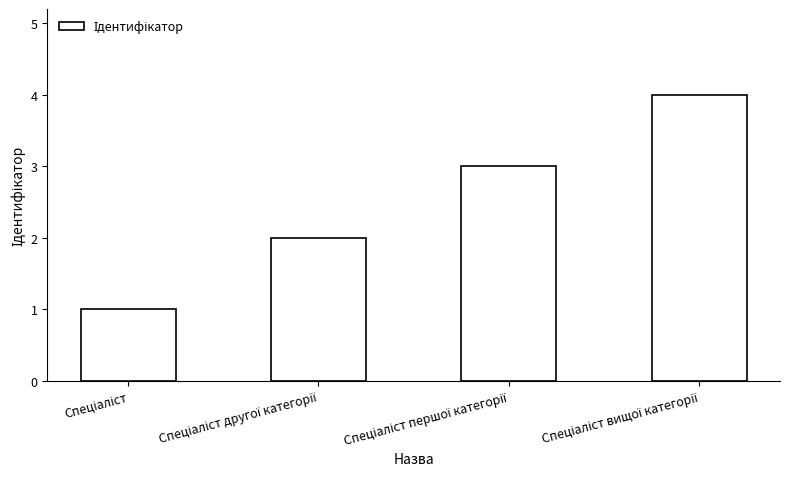

What is the maximum value shown in the chart?

4